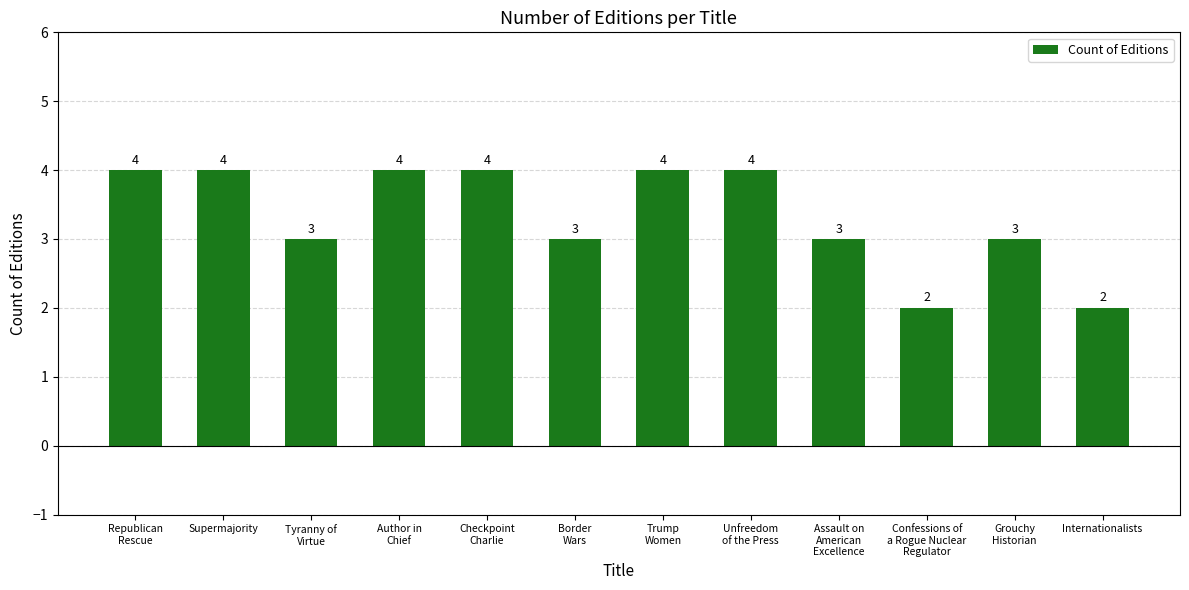

What is the difference between the second highest and minimum values?

2